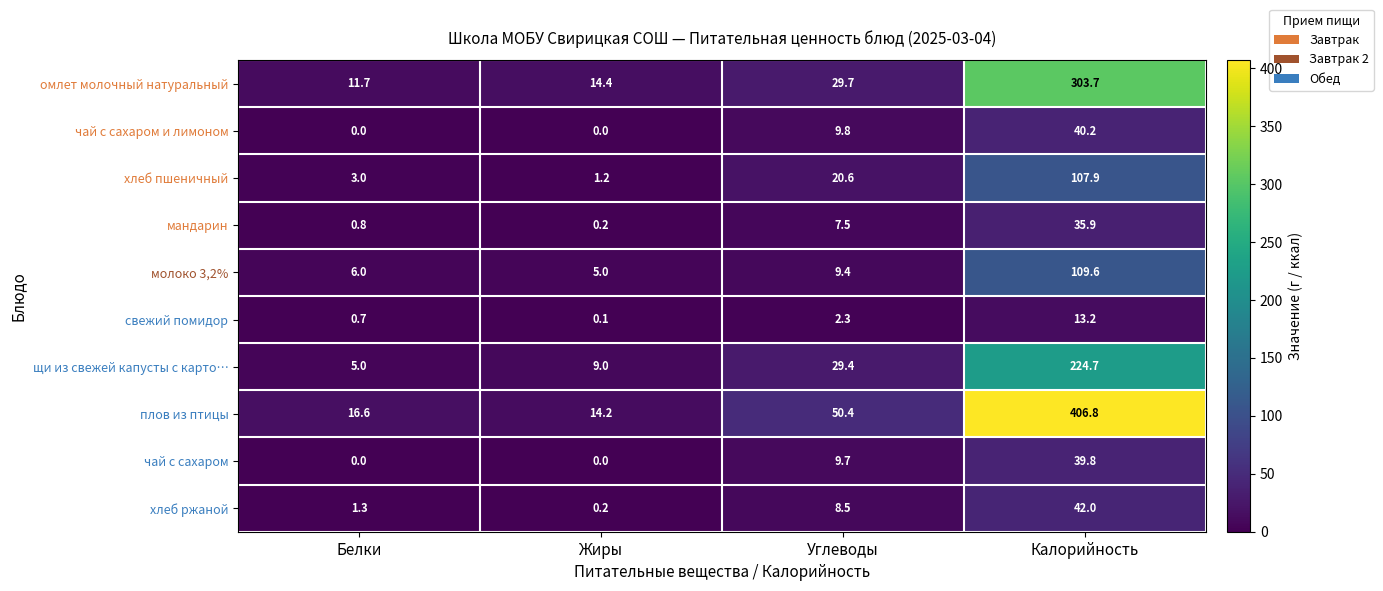

Which label corresponds to the largest value in the chart?

Калорийность